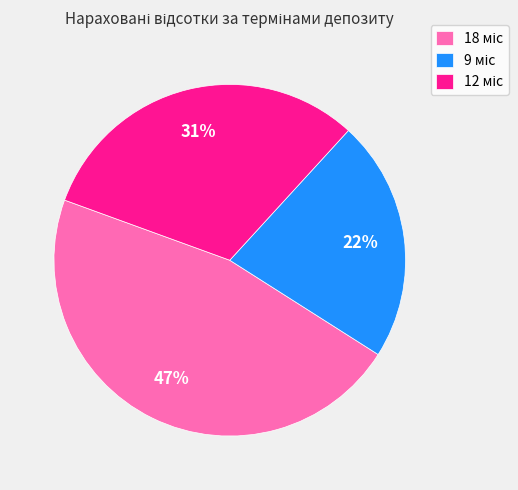

To the nearest percent, what is the average slice percentage?

33%